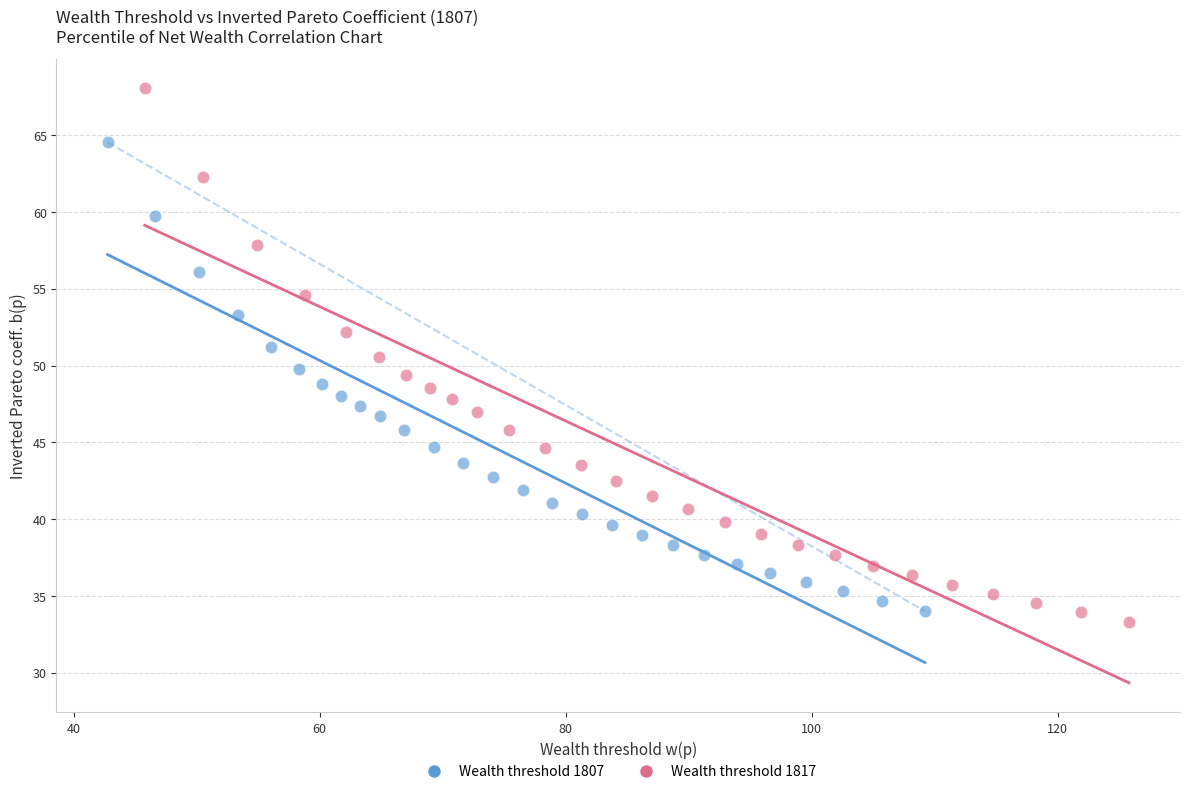

Which series has the largest Y range (max minus min)?

Wealth threshold 1817